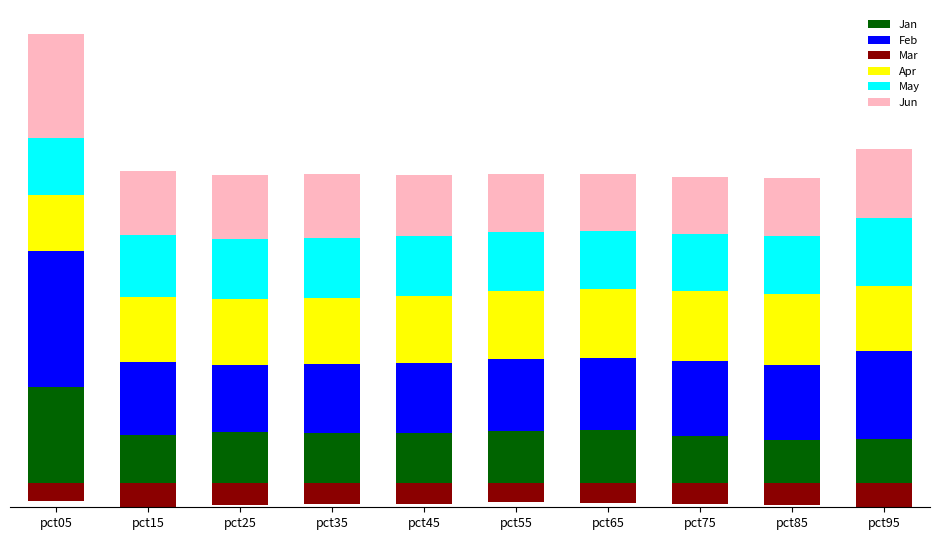

Is the value of Jan at pct15 greater than the value of Jun at pct35?

No